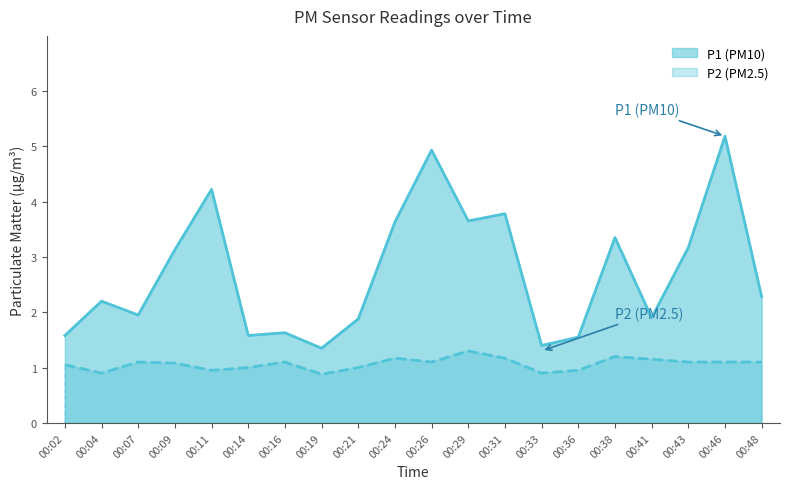

At which label does P1 first exceed 2?

00:04